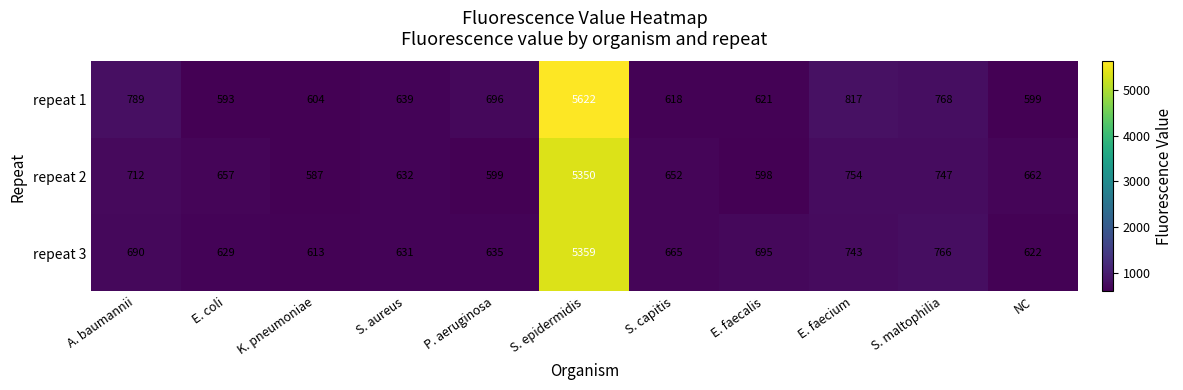

Is it true that repeat 2 equals 712 at A. baumannii?

True